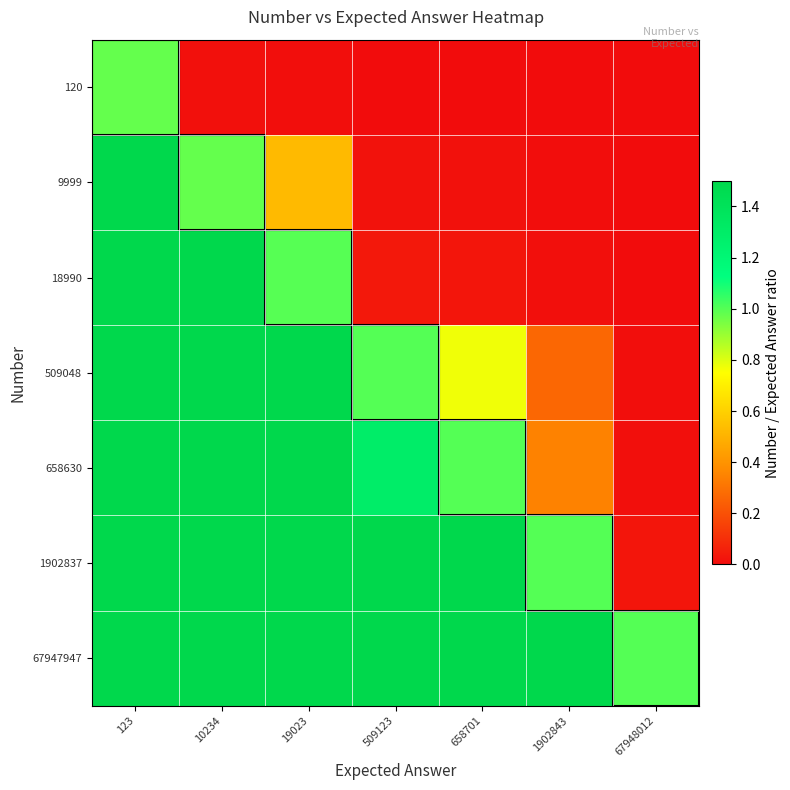

At how many categories does at least one series exceed 257630?

1